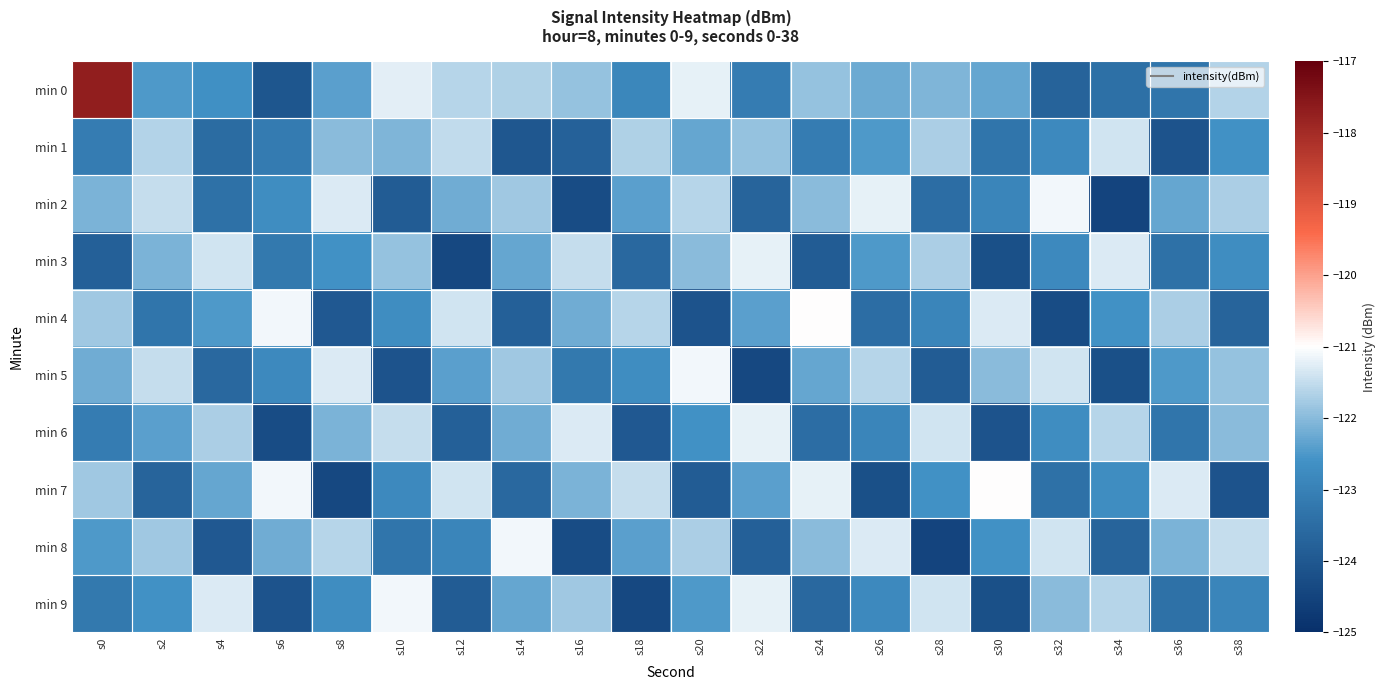

What is the maximum value shown in the chart?

-117.7